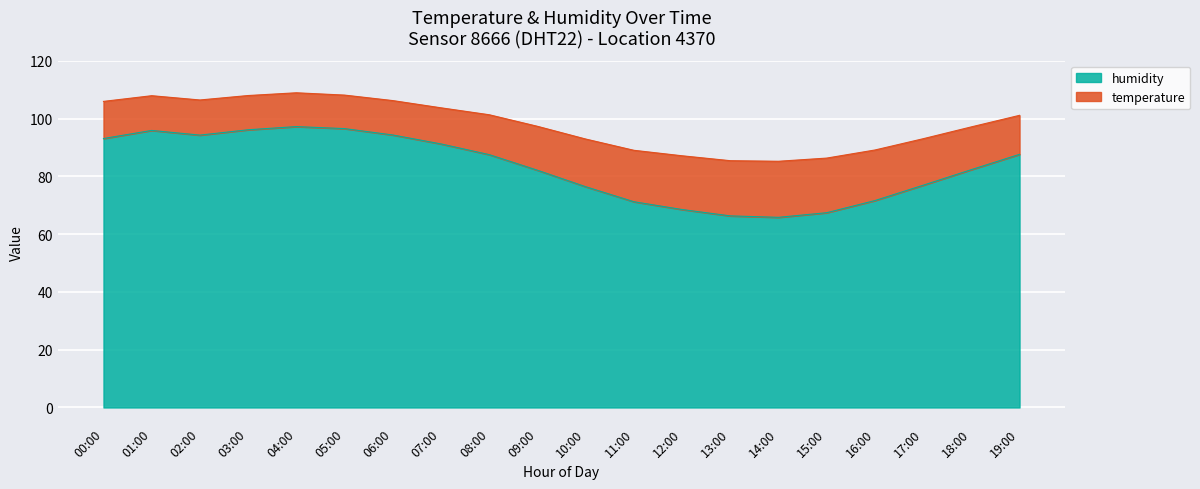

What is the maximum value for humidity?

97.2